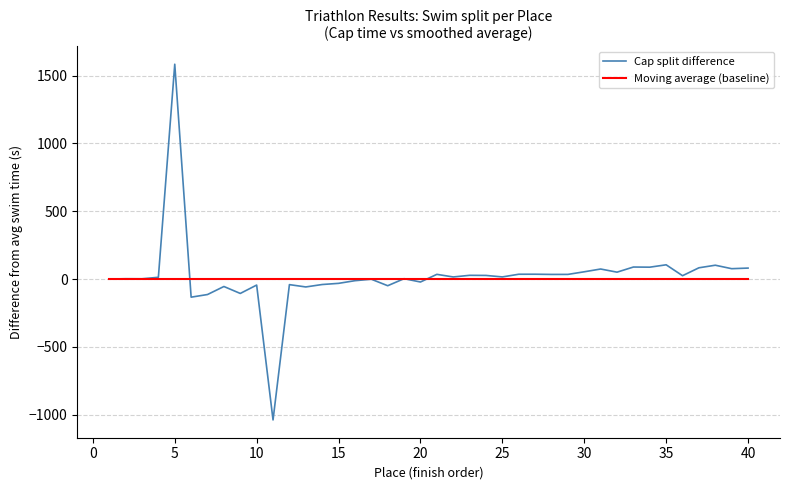

Does the chart have visible grid lines?

Yes